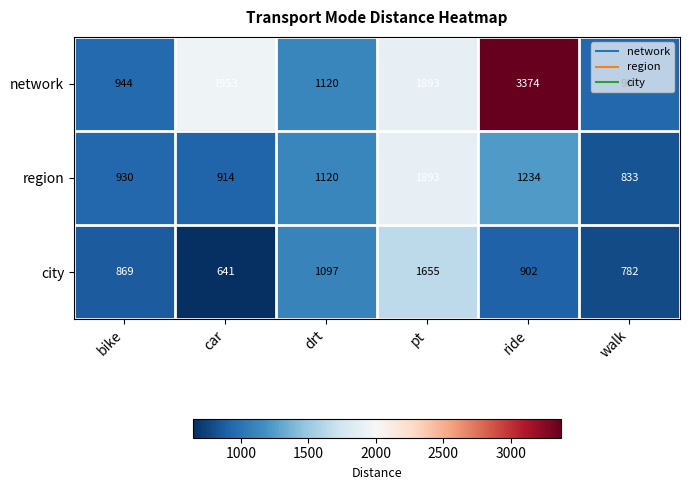

What is the sum of all region values?

6924